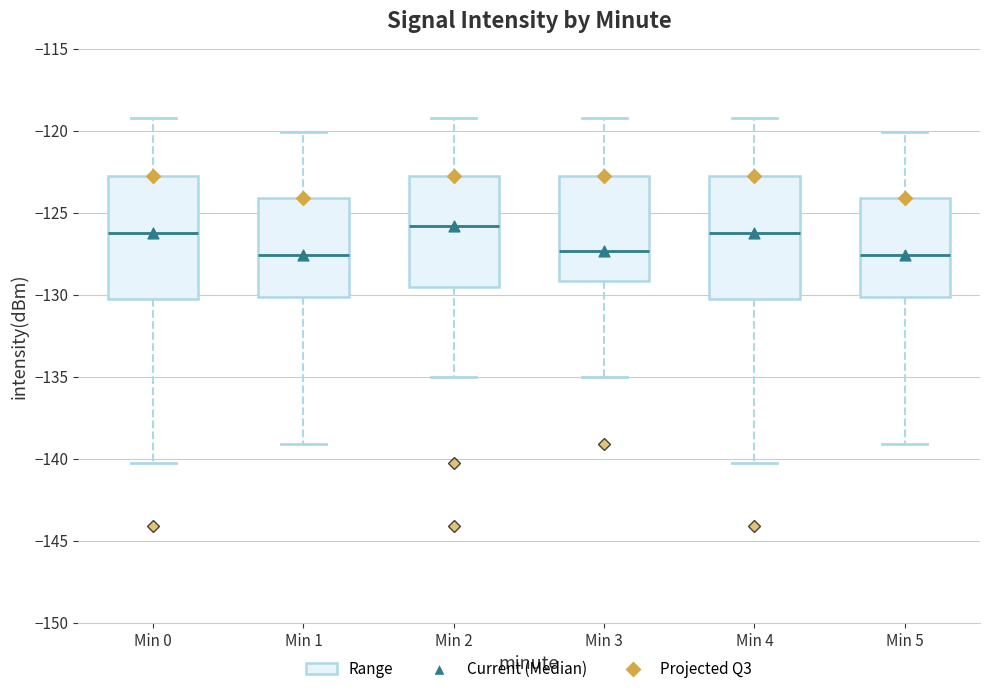

Reading left to right, read every box against the y-axis: the position of its median line, the range the box covers, and the ends of its whiskers. The values are not printed on the chart, so give them approximately, as read against the axis.

Min 0: median -126.0, box -130.5 to -123.0, whiskers -140.5 to -119.0
Min 1: median -127.5, box -130.0 to -124.0, whiskers -139.0 to -120.0
Min 2: median -126.0, box -129.5 to -123.0, whiskers -135.0 to -119.0
Min 3: median -127.5, box -129.0 to -123.0, whiskers -135.0 to -119.0
Min 4: median -126.0, box -130.5 to -123.0, whiskers -140.5 to -119.0
Min 5: median -127.5, box -130.0 to -124.0, whiskers -139.0 to -120.0